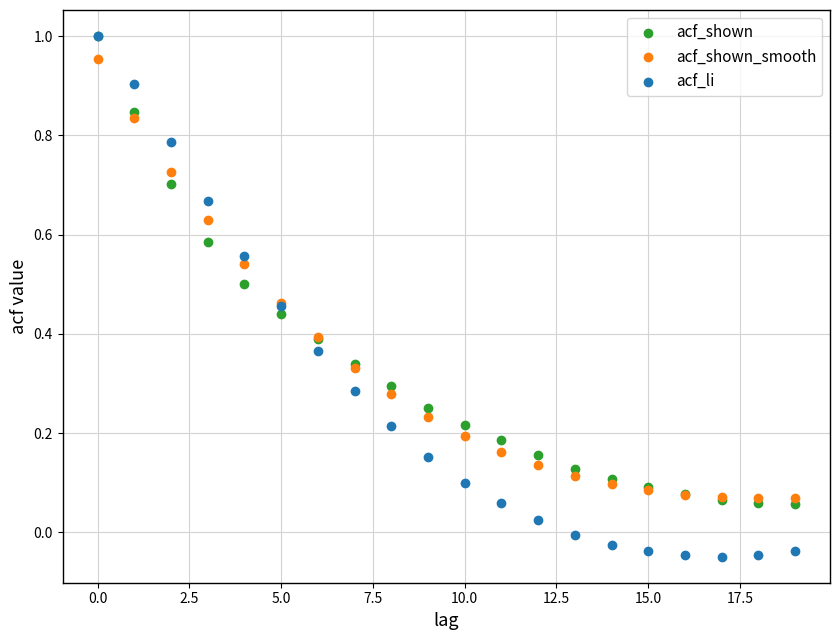

Which series has the widest spread of Y values?

acf_li